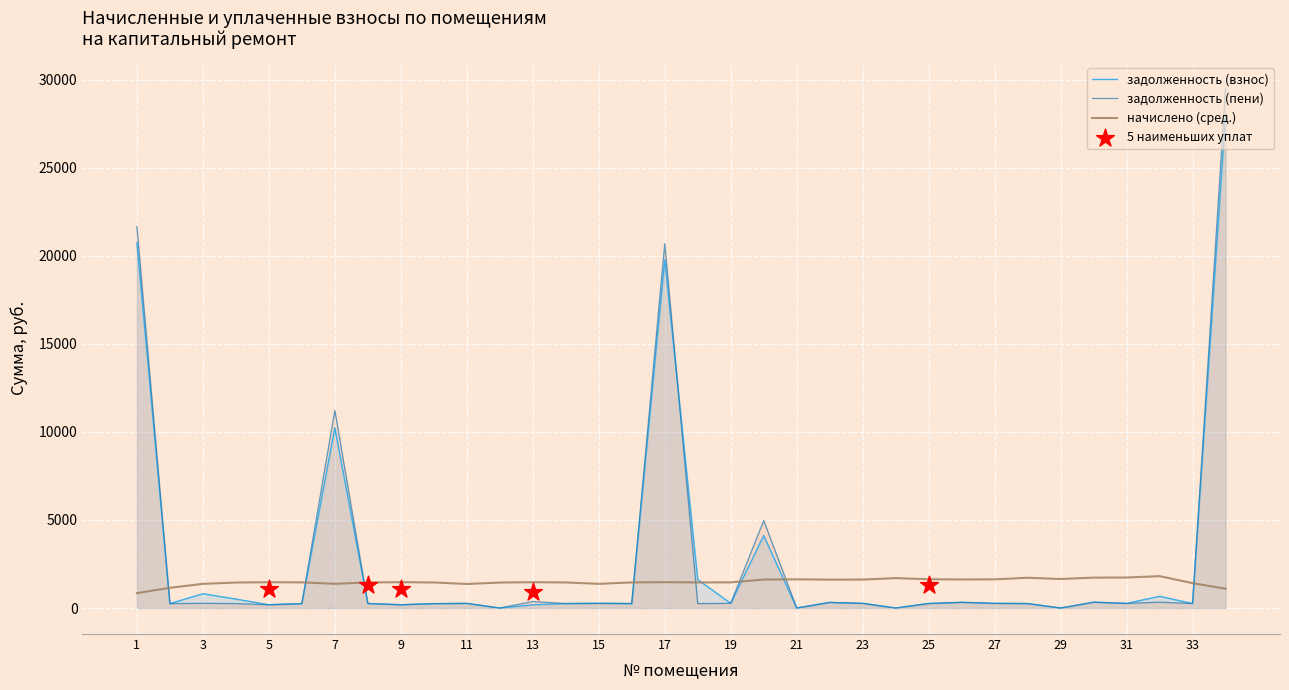

How many times do начислено (сред.) and задолженность (пени) cross each other?

8